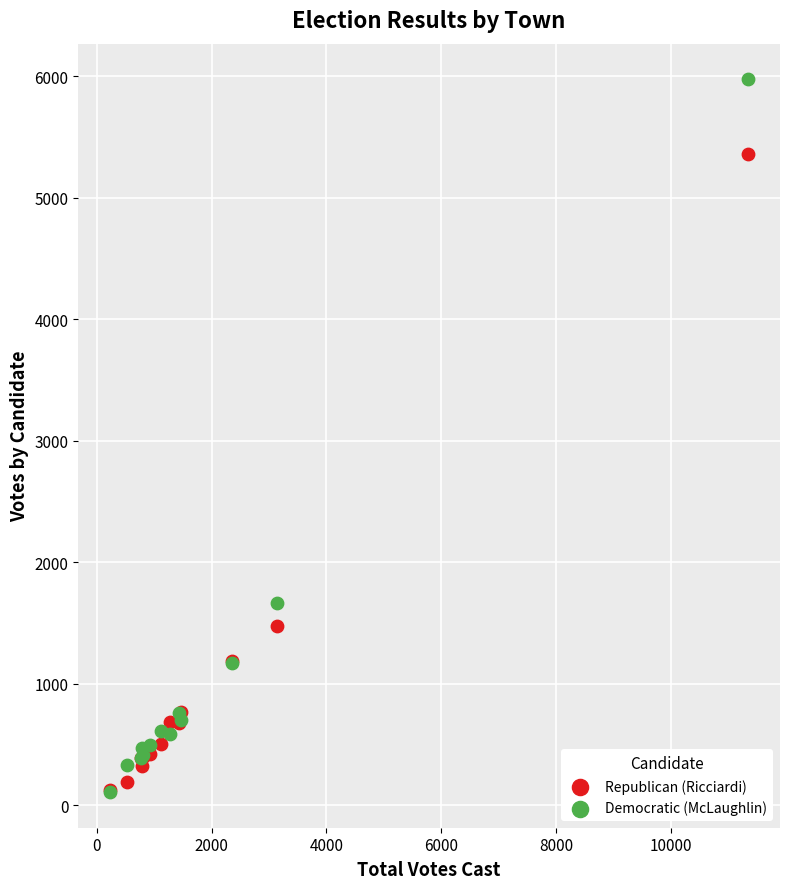

Which series has the widest spread of Y values?

Democratic (McLaughlin)